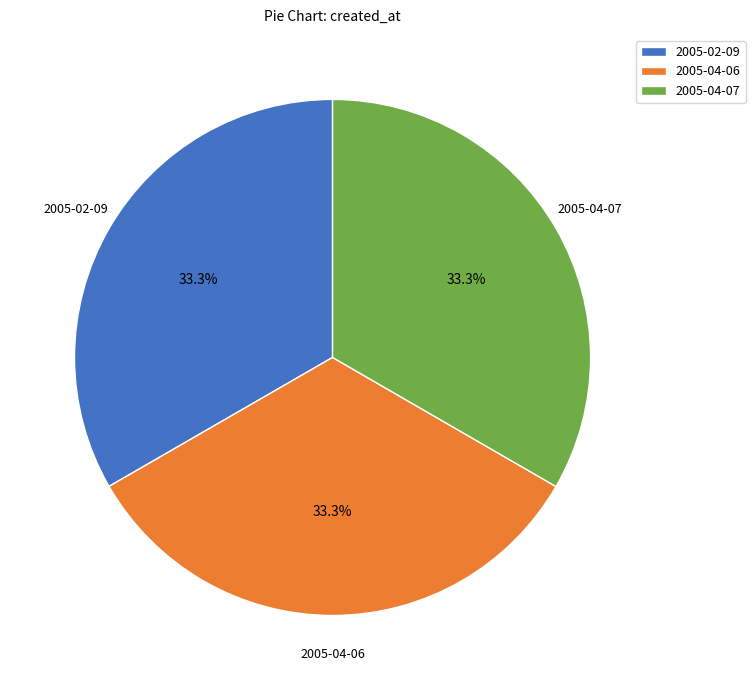

True or false: 2005-02-09 accounts for 33% of the total.

True